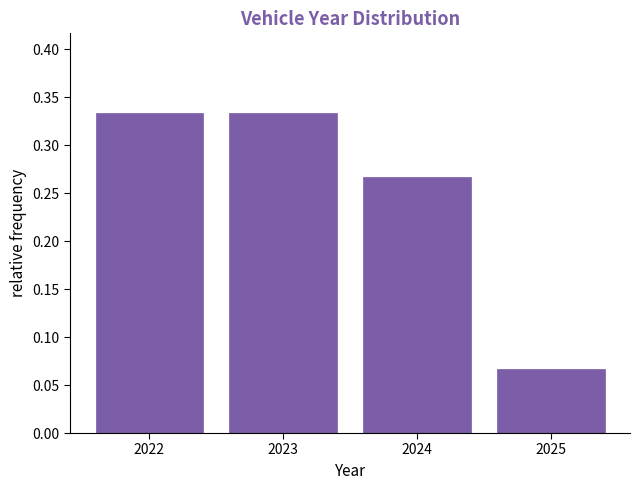

Reading left to right, list every bar in this chart as the range it spans on the x-axis followed by its height. The values are not printed on the chart, so give them approximately, as read against the axis.

2021.5 to 2022.5: 0.335
2022.5 to 2023.5: 0.335
2023.5 to 2024.5: 0.265
2024.5 to 2025.5: 0.065